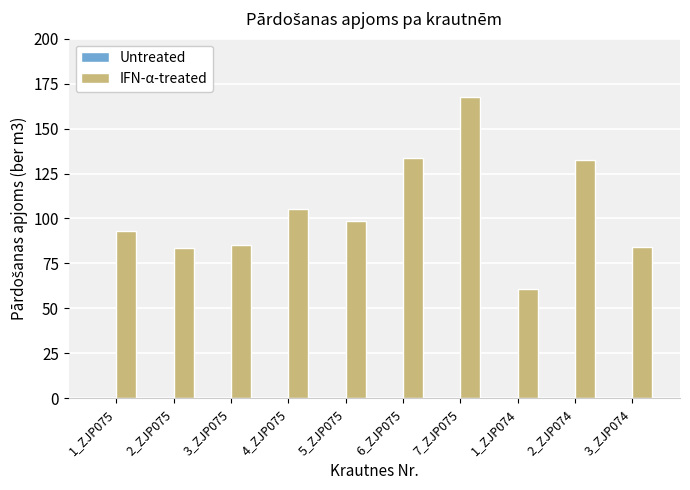

Which has a higher value, 1_ZJP074 or 2_ZJP075?

2_ZJP075